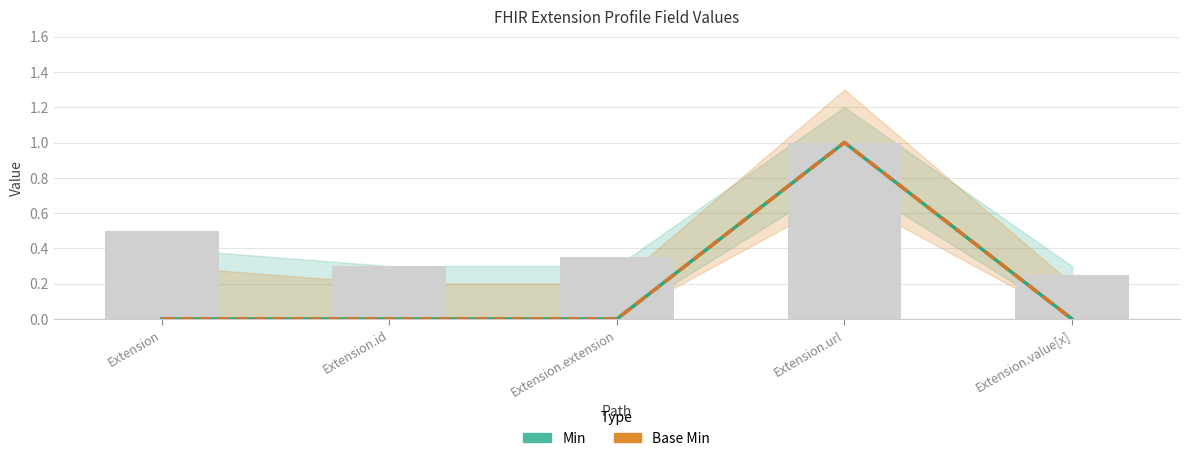

Reading right to left, list all the values displayed in this chart.

Min: Extension.value[x]=0	Extension.url=1	Extension.extension=0	Extension.id=0	Extension=0
Base Min: Extension.value[x]=0	Extension.url=1	Extension.extension=0	Extension.id=0	Extension=0